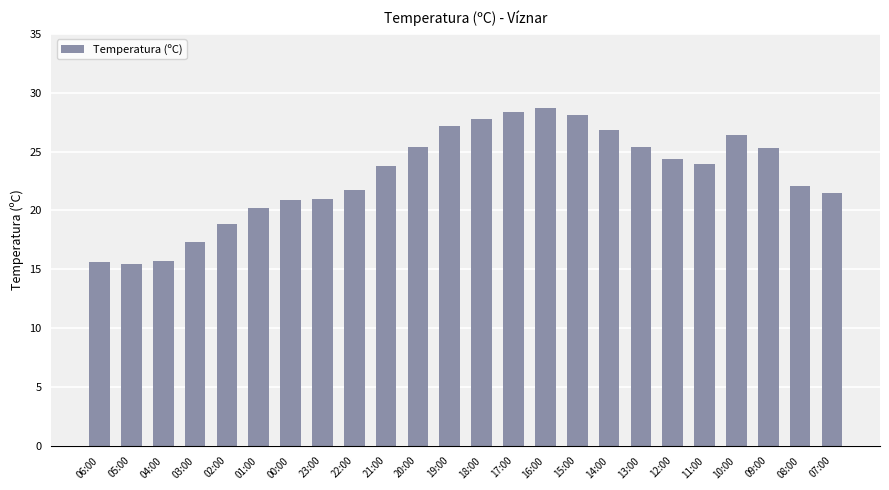

Where does the data first go above 23?

21:00